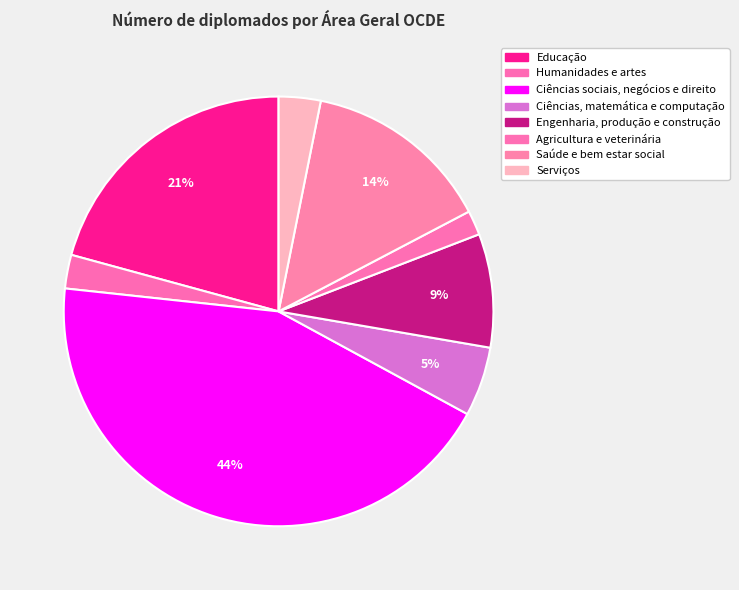

Does Educação account for over 50% of the chart?

No